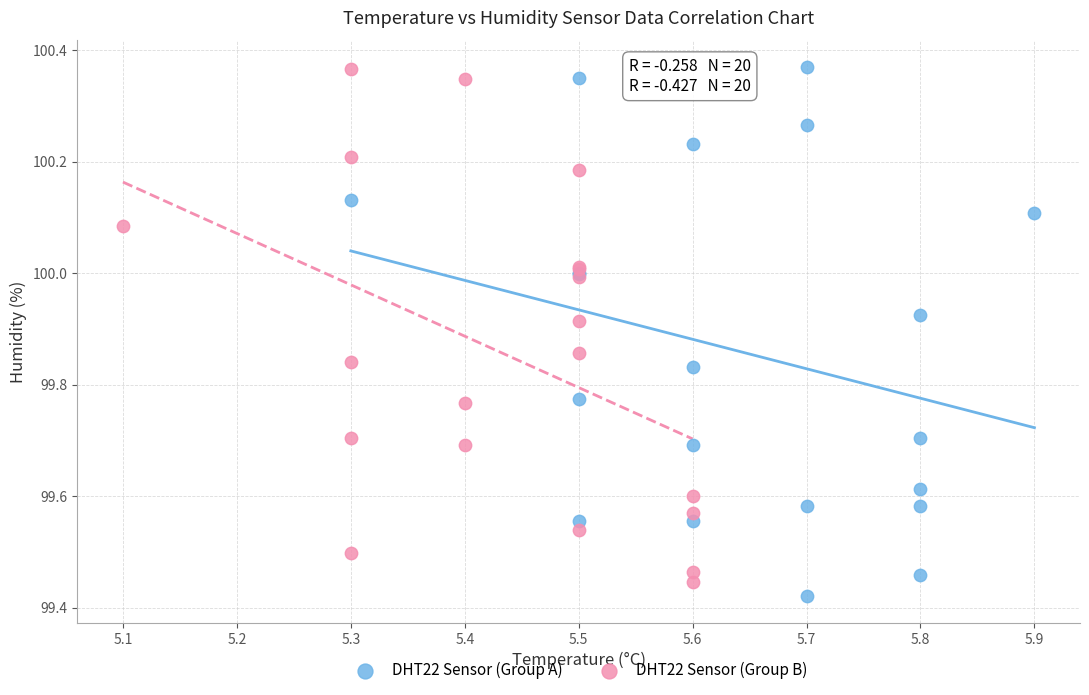

What are all the series names shown in the legend?

DHT22 Sensor (Group A), DHT22 Sensor (Group B)